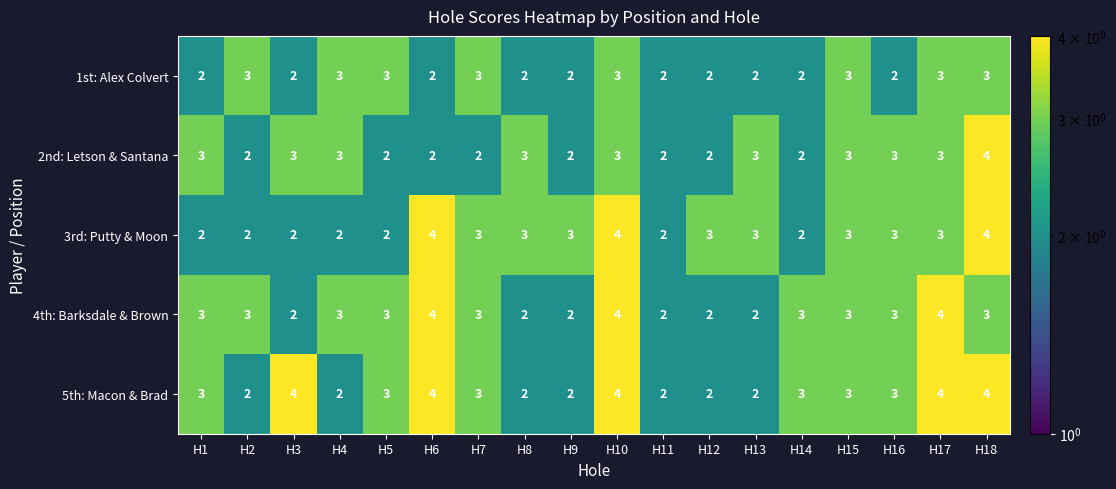

What is the smallest value displayed?

2